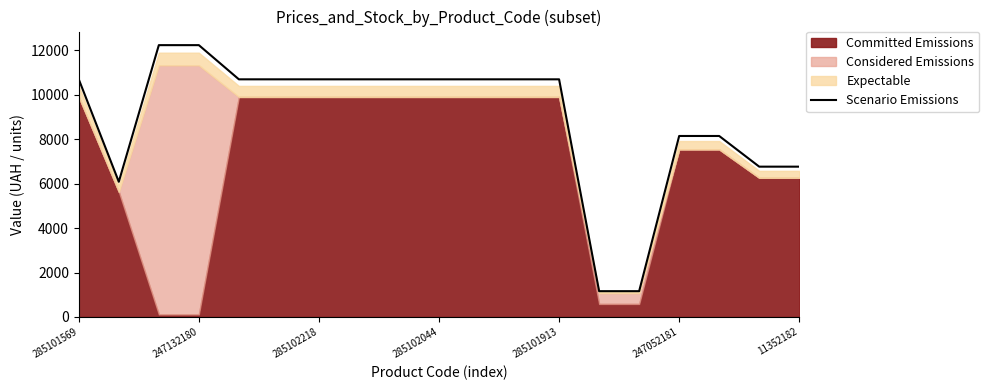

The Scenario Emissions series shows 8149.6 at 247052181. True or false?

True